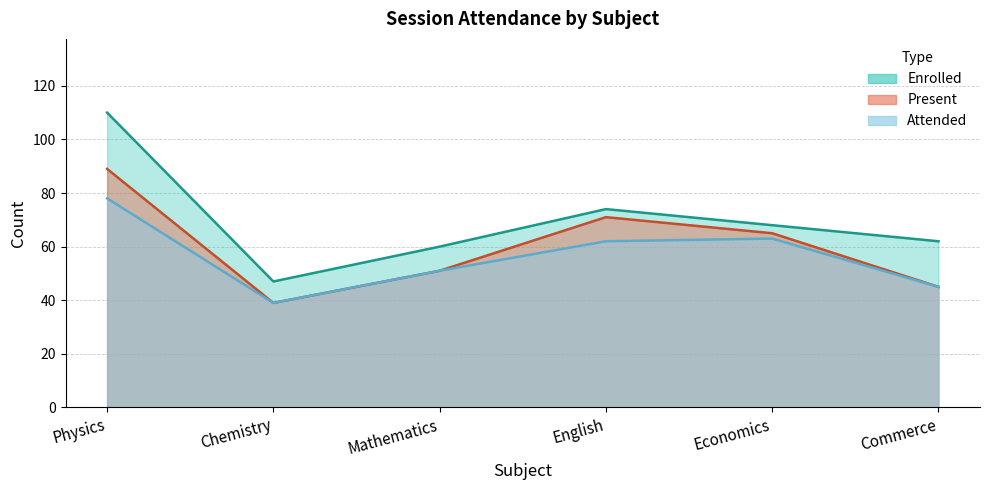

List the series in order of their overall mean, lowest first.

Attended, Present, Enrolled